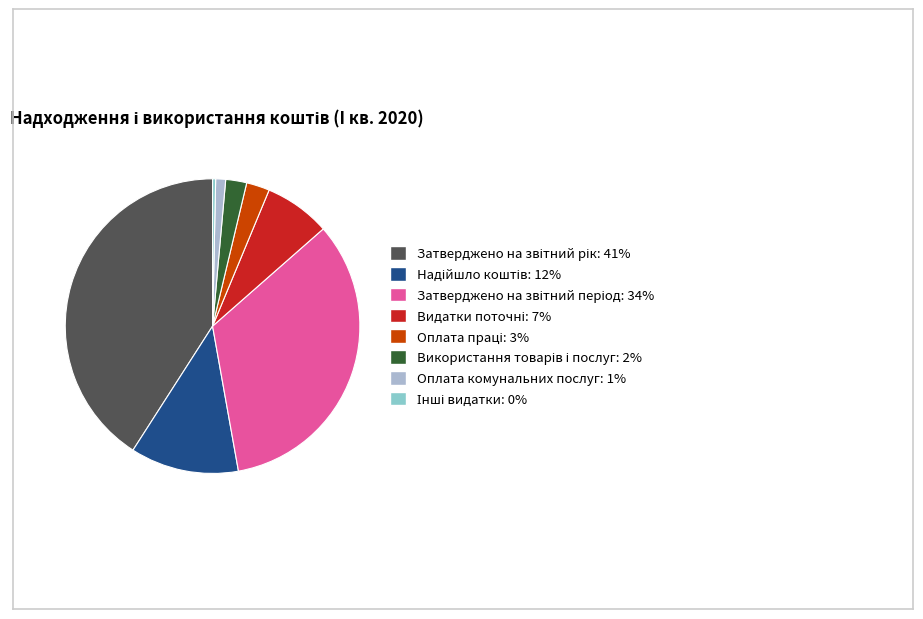

To the nearest percent, what is the average slice percentage?

12%